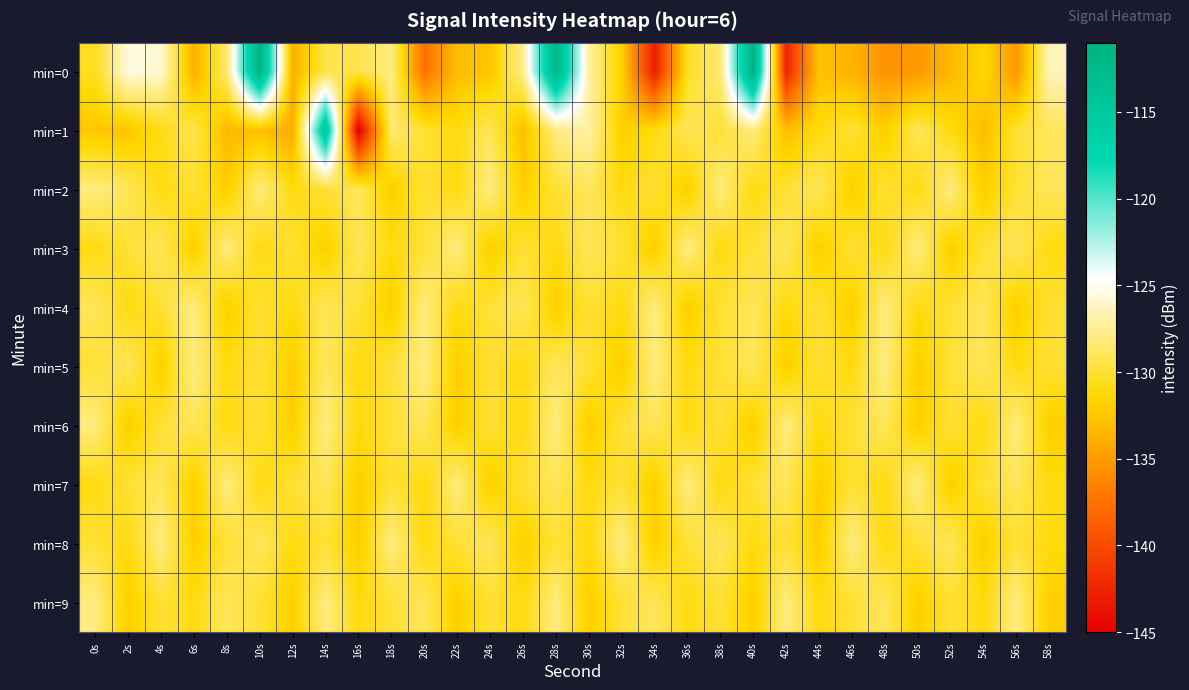

Reading left to right, extract all data points from this chart.

min=0: 0s=-130.6	2s=-125.4	4s=-125.9	6s=-133.8	8s=-128.4	10s=-111.3	12s=-133.8	14s=-129.4	16s=-129.3	18s=-127.9	20s=-137.6	22s=-133.0	24s=-132.5	26s=-127.6	28s=-112.1	30s=-127.1	32s=-131.9	34s=-142.9	36s=-130.4	38s=-128.3	40s=-111.2	42s=-142.5	44s=-132.7	46s=-133.6	48s=-135.5	50s=-135.2	52s=-133.3	54s=-131.4	56s=-135.3	58s=-126.4
min=1: 0s=-132.4	2s=-132.5	4s=-130.8	6s=-129.4	8s=-133.4	10s=-132.8	12s=-134.1	14s=-114.5	16s=-145.3	18s=-128.3	20s=-130.0	22s=-131.0	24s=-129.0	26s=-133.0	28s=-128.0	30s=-127.0	32s=-132.0	34s=-131.0	36s=-129.0	38s=-130.0	40s=-128.0	42s=-133.0	44s=-131.0	46s=-130.0	48s=-132.0	50s=-129.0	52s=-131.0	54s=-133.0	56s=-130.0	58s=-129.0
min=2: 0s=-128.0	2s=-129.0	4s=-131.0	6s=-130.0	8s=-132.0	10s=-128.0	12s=-131.0	14s=-130.0	16s=-129.0	18s=-132.0	20s=-130.0	22s=-131.0	24s=-128.0	26s=-132.0	28s=-130.0	30s=-129.0	32s=-131.0	34s=-130.0	36s=-132.0	38s=-128.0	40s=-131.0	42s=-130.0	44s=-129.0	46s=-132.0	48s=-130.0	50s=-131.0	52s=-128.0	54s=-132.0	56s=-130.0	58s=-129.0
min=3: 0s=-131.0	2s=-130.0	4s=-129.0	6s=-132.0	8s=-128.0	10s=-131.0	12s=-130.0	14s=-132.0	16s=-129.0	18s=-131.0	20s=-130.0	22s=-128.0	24s=-132.0	26s=-130.0	28s=-131.0	30s=-129.0	32s=-130.0	34s=-132.0	36s=-128.0	38s=-131.0	40s=-130.0	42s=-129.0	44s=-132.0	46s=-130.0	48s=-131.0	50s=-128.0	52s=-132.0	54s=-130.0	56s=-129.0	58s=-131.0
min=4: 0s=-129.0	2s=-131.0	4s=-130.0	6s=-128.0	8s=-132.0	10s=-130.0	12s=-131.0	14s=-129.0	16s=-130.0	18s=-132.0	20s=-128.0	22s=-131.0	24s=-130.0	26s=-129.0	28s=-132.0	30s=-130.0	32s=-131.0	34s=-128.0	36s=-132.0	38s=-130.0	40s=-129.0	42s=-131.0	44s=-130.0	46s=-132.0	48s=-128.0	50s=-131.0	52s=-130.0	54s=-129.0	56s=-132.0	58s=-130.0
min=5: 0s=-130.0	2s=-129.0	4s=-132.0	6s=-128.0	8s=-131.0	10s=-130.0	12s=-132.0	14s=-129.0	16s=-131.0	18s=-130.0	20s=-128.0	22s=-132.0	24s=-130.0	26s=-131.0	28s=-129.0	30s=-130.0	32s=-132.0	34s=-128.0	36s=-131.0	38s=-130.0	40s=-129.0	42s=-132.0	44s=-130.0	46s=-131.0	48s=-128.0	50s=-132.0	52s=-130.0	54s=-129.0	56s=-131.0	58s=-130.0
min=6: 0s=-128.0	2s=-132.0	4s=-130.0	6s=-129.0	8s=-131.0	10s=-130.0	12s=-132.0	14s=-128.0	16s=-131.0	18s=-130.0	20s=-129.0	22s=-132.0	24s=-130.0	26s=-131.0	28s=-128.0	30s=-132.0	32s=-130.0	34s=-129.0	36s=-131.0	38s=-130.0	40s=-132.0	42s=-128.0	44s=-131.0	46s=-130.0	48s=-129.0	50s=-132.0	52s=-130.0	54s=-131.0	56s=-128.0	58s=-132.0
min=7: 0s=-131.0	2s=-130.0	4s=-129.0	6s=-132.0	8s=-128.0	10s=-131.0	12s=-130.0	14s=-129.0	16s=-132.0	18s=-130.0	20s=-131.0	22s=-128.0	24s=-132.0	26s=-130.0	28s=-129.0	30s=-131.0	32s=-130.0	34s=-132.0	36s=-128.0	38s=-131.0	40s=-130.0	42s=-129.0	44s=-132.0	46s=-130.0	48s=-131.0	50s=-128.0	52s=-132.0	54s=-130.0	56s=-129.0	58s=-131.0
min=8: 0s=-130.0	2s=-131.0	4s=-128.0	6s=-132.0	8s=-130.0	10s=-129.0	12s=-131.0	14s=-130.0	16s=-132.0	18s=-128.0	20s=-131.0	22s=-130.0	24s=-129.0	26s=-132.0	28s=-130.0	30s=-131.0	32s=-128.0	34s=-132.0	36s=-130.0	38s=-129.0	40s=-131.0	42s=-130.0	44s=-132.0	46s=-128.0	48s=-131.0	50s=-130.0	52s=-129.0	54s=-132.0	56s=-130.0	58s=-131.0
min=9: 0s=-128.0	2s=-132.0	4s=-130.0	6s=-131.0	8s=-129.0	10s=-130.0	12s=-132.0	14s=-128.0	16s=-131.0	18s=-130.0	20s=-129.0	22s=-132.0	24s=-130.0	26s=-131.0	28s=-128.0	30s=-132.0	32s=-130.0	34s=-129.0	36s=-131.0	38s=-130.0	40s=-132.0	42s=-128.0	44s=-131.0	46s=-130.0	48s=-129.0	50s=-132.0	52s=-130.0	54s=-131.0	56s=-128.0	58s=-132.0